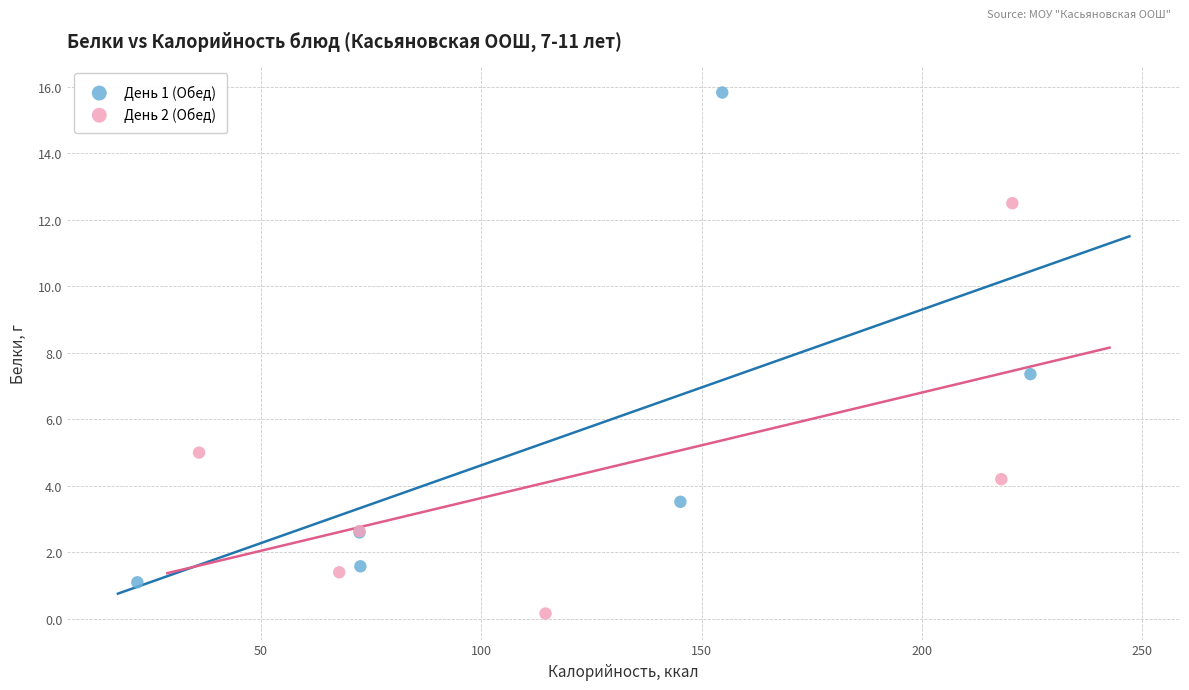

What are all the series names shown in the legend?

День 1 (Обед), День 2 (Обед)